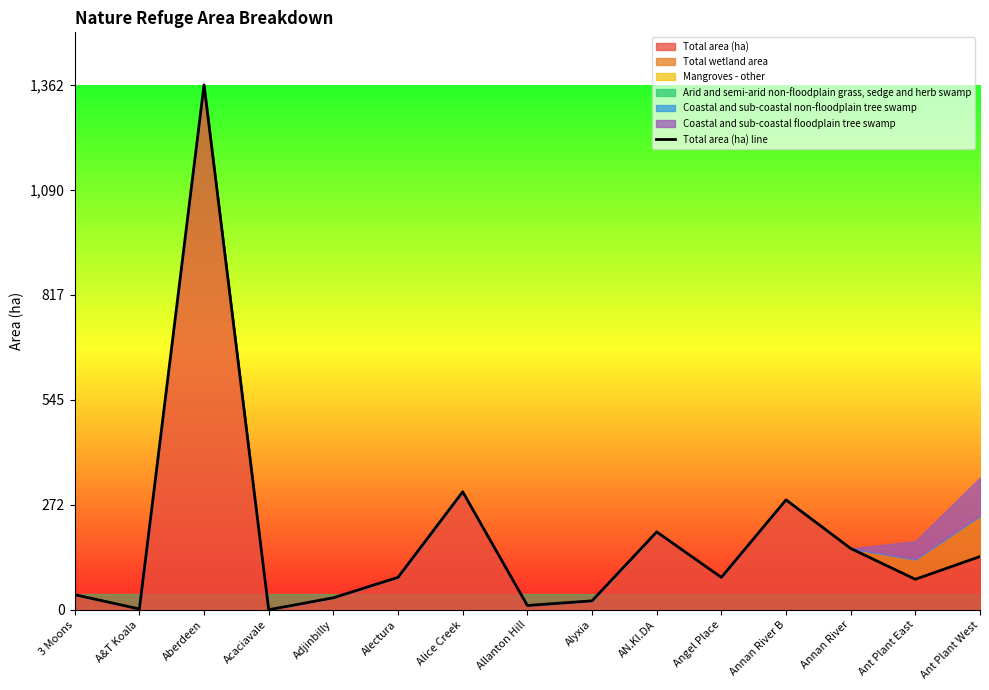

True or false: the data shows 63 at Ant Plant West.

False